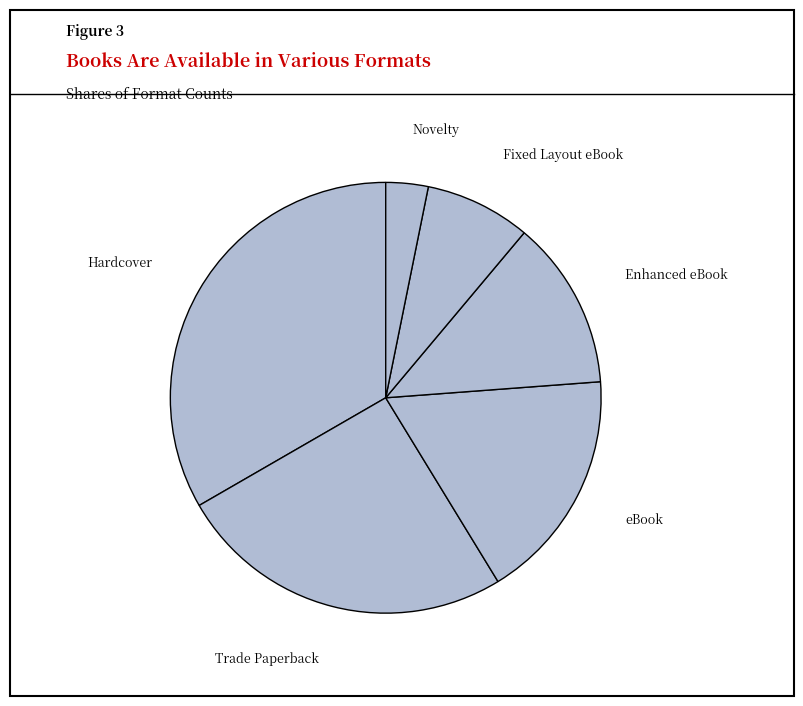

How many slices are in this pie chart?

6